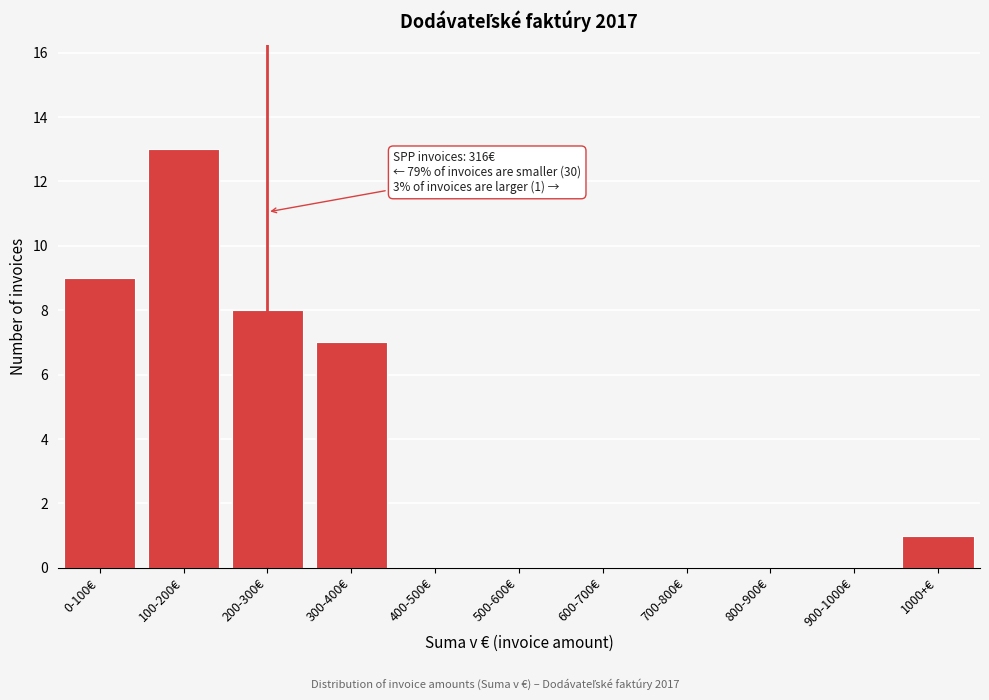

Reading left to right, extract all data points from this chart.

0-100€=9	100-200€=13	200-300€=8	300-400€=7	400-500€=0	500-600€=0	600-700€=0	700-800€=0	800-900€=0	900-1000€=0	1000+€=1